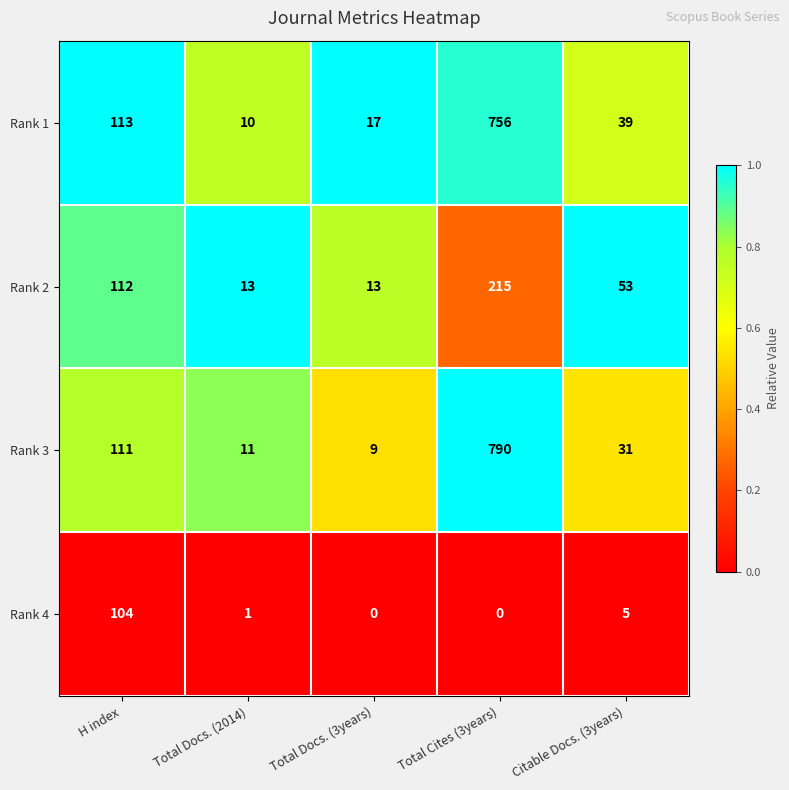

Reading left to right, transcribe all the data shown in this chart.

Rank 1: 113	10	17	756	39
Rank 2: 112	13	13	215	53
Rank 3: 111	11	9	790	31
Rank 4: 104	1	0	0	5